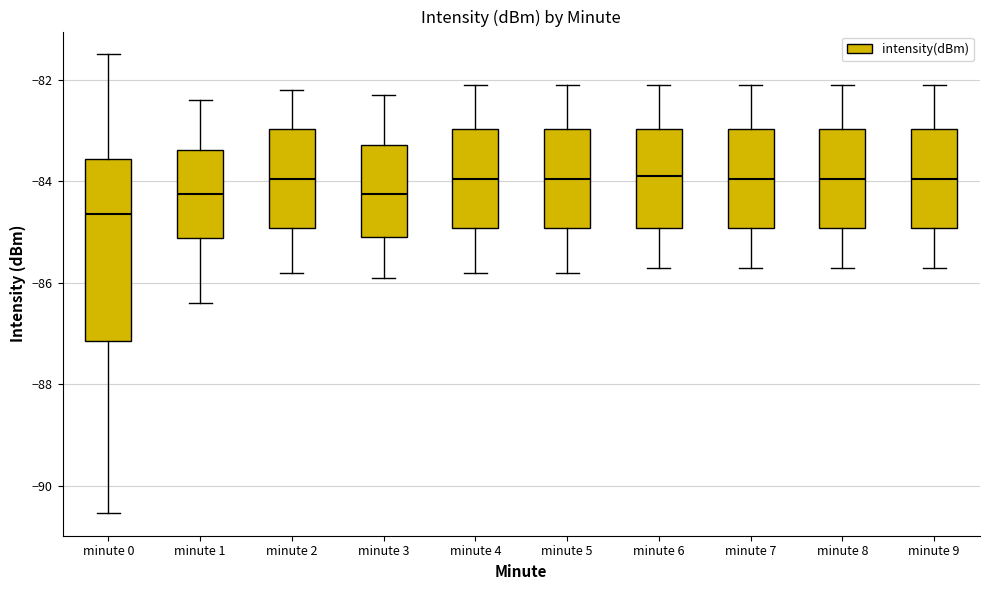

Which box's median line is the lowest?

minute 0